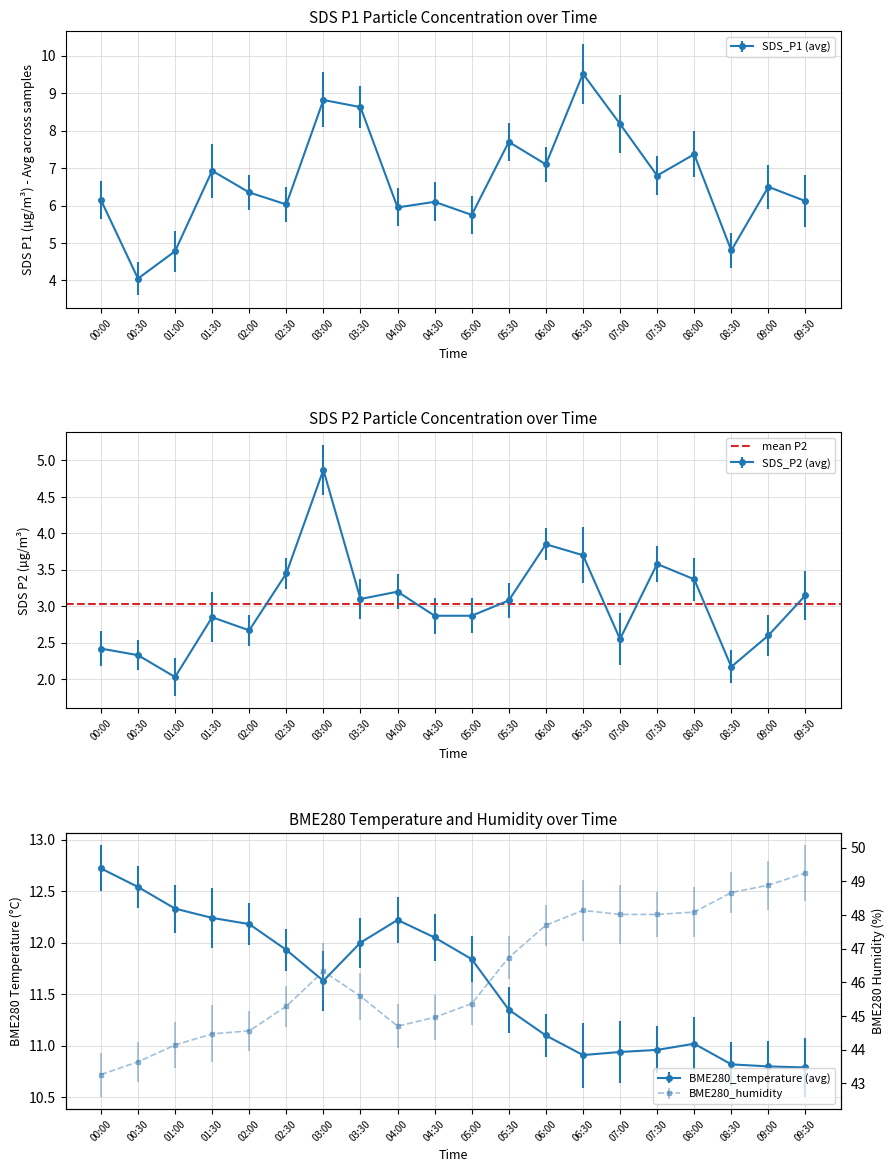

Which series has the largest total across all categories?

BME280_humidity